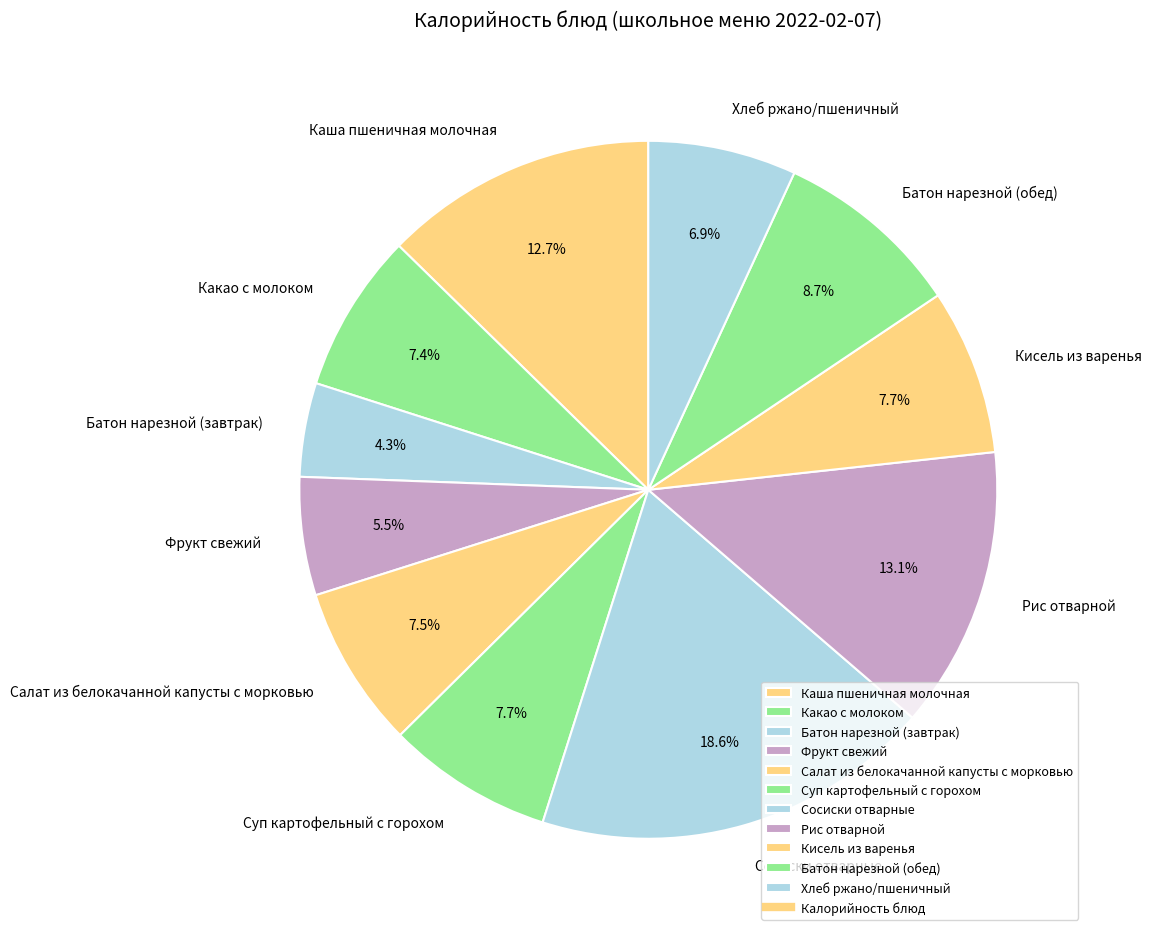

Approximately how many times larger is the value at Батон нарезной (обед) compared to Рис отварной?

0.7